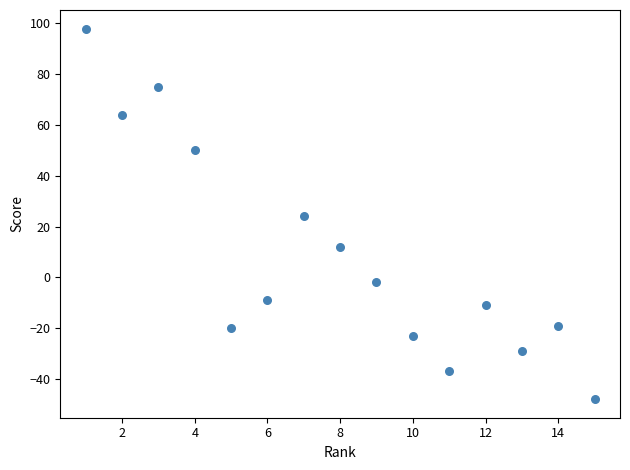

What is the range of X values (max minus min)?

14